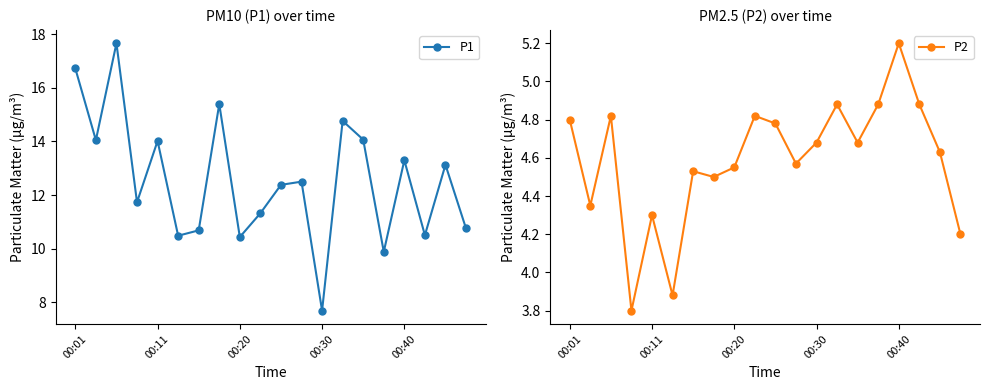

How many categories are shown in the chart?

20